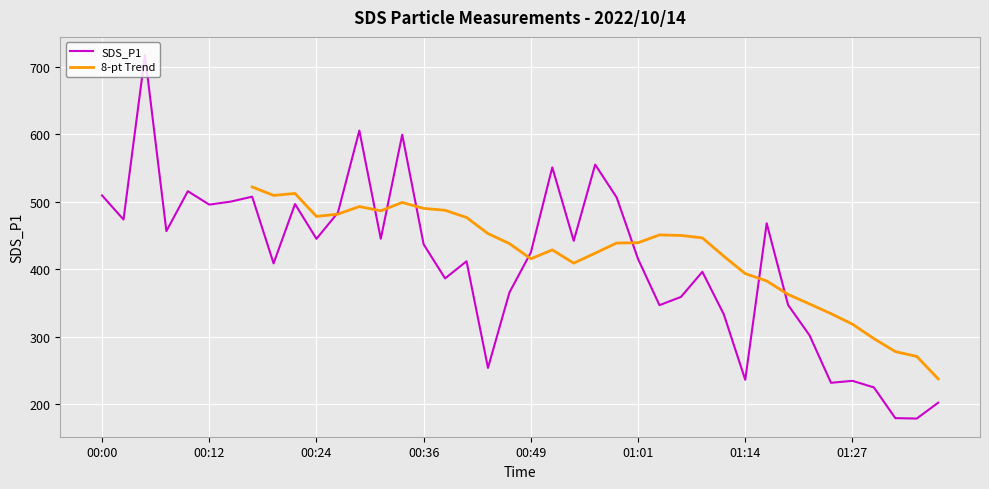

What is the value of the SDS_P1 point at the 6th from the left?

496.0